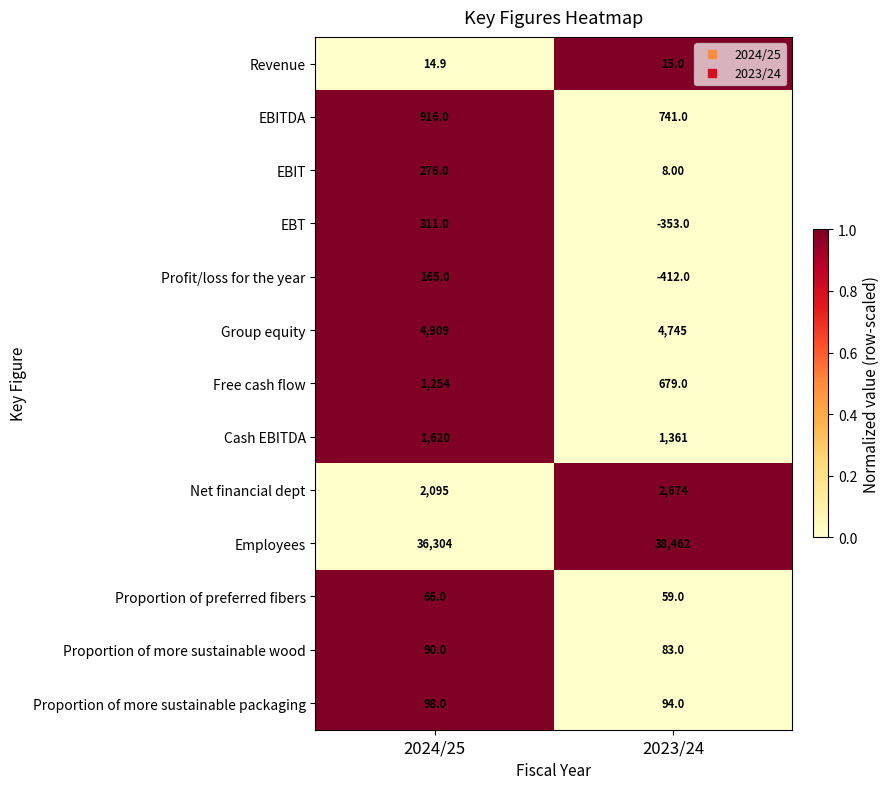

What is the spread (max minus min) of values at 2023/24?

38874.0